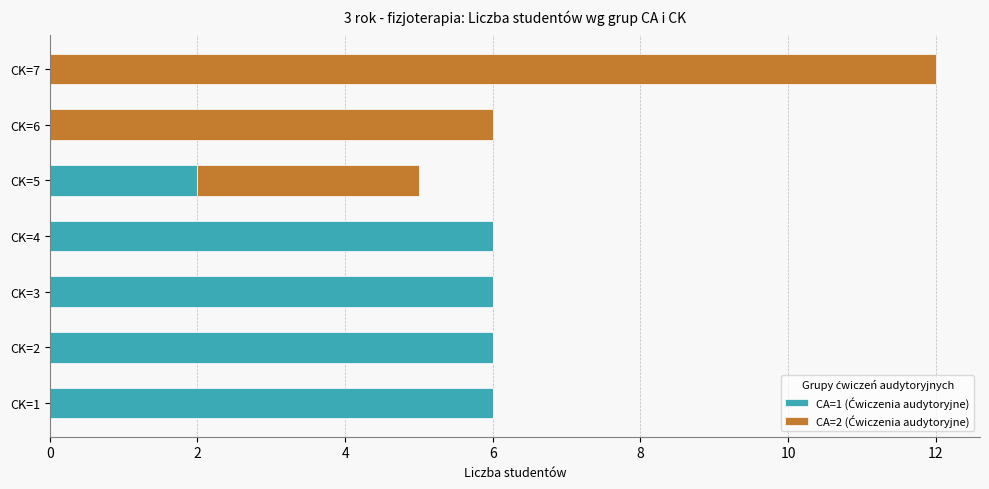

At which category is the sum across all series the highest?

CK=7